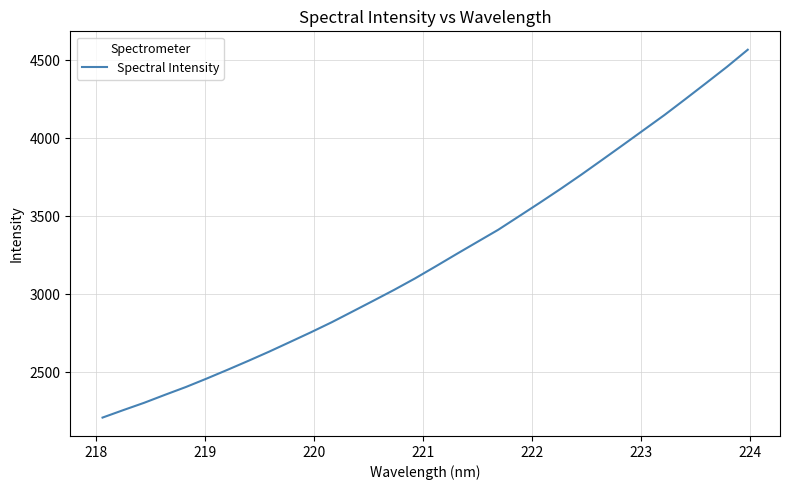

What is the average value?

3228.6